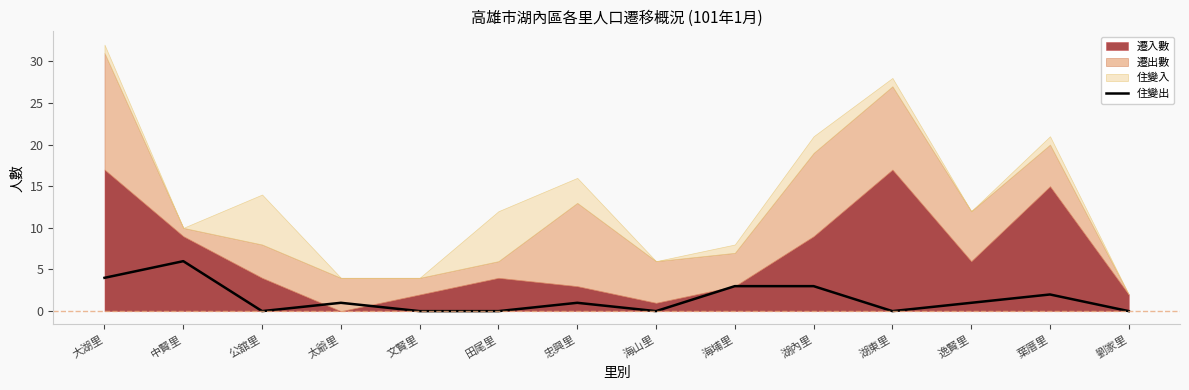

What is the difference between the maximum and minimum values?

6